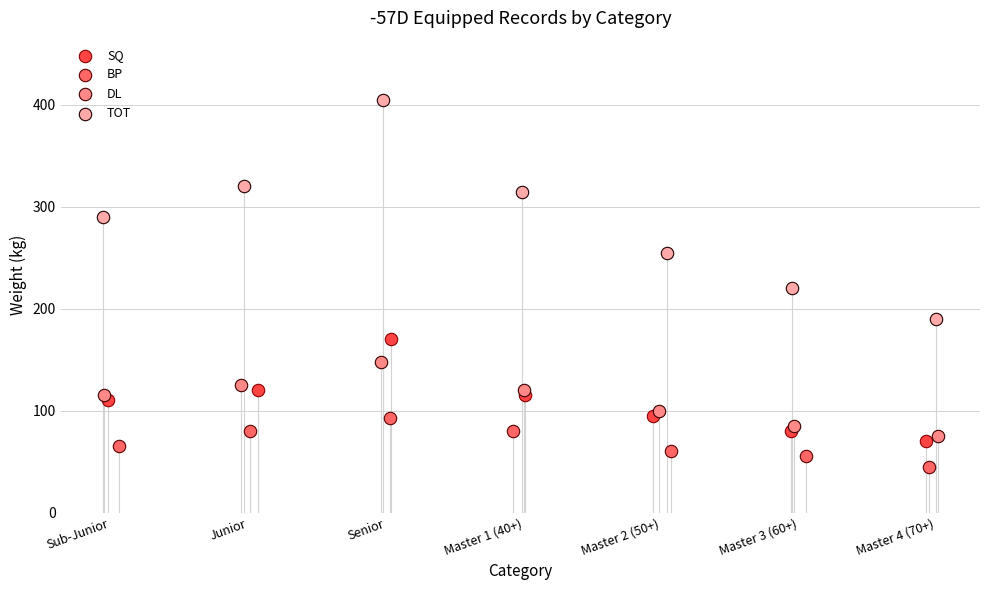

Which series contains the lowest Y value?

BP